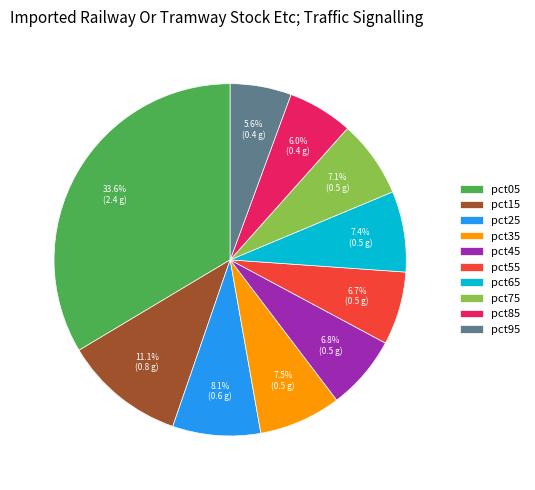

Combined, what portion of the pie is pct45 and pct85?

12.8%